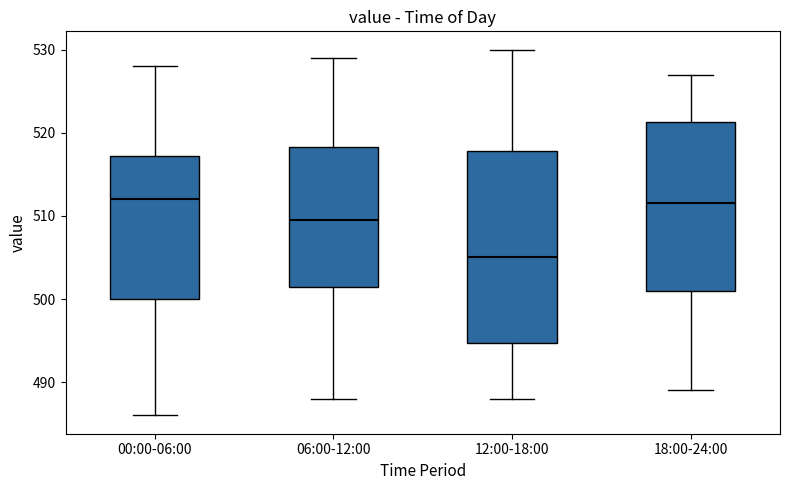

Reading left to right, read every box against the y-axis: the position of its median line, the range the box covers, and the ends of its whiskers. The values are not printed on the chart, so give them approximately, as read against the axis.

00:00-06:00: median 512, box 500 to 517, whiskers 486 to 528
06:00-12:00: median 510, box 502 to 518, whiskers 488 to 529
12:00-18:00: median 505, box 495 to 518, whiskers 488 to 530
18:00-24:00: median 512, box 501 to 521, whiskers 489 to 527